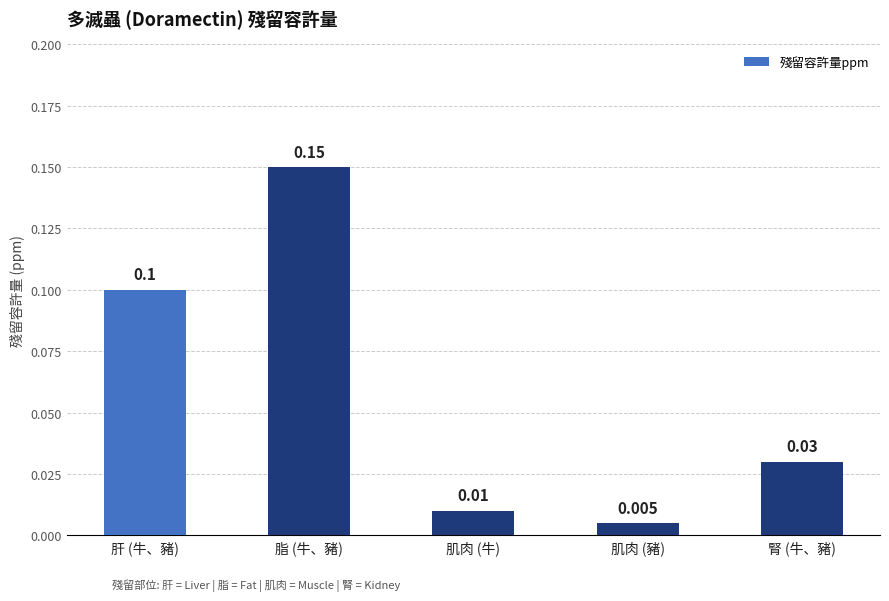

Rank the categories by value from highest to lowest.

脂 (牛、豬), 肝 (牛、豬), 腎 (牛、豬), 肌肉 (牛), 肌肉 (豬)